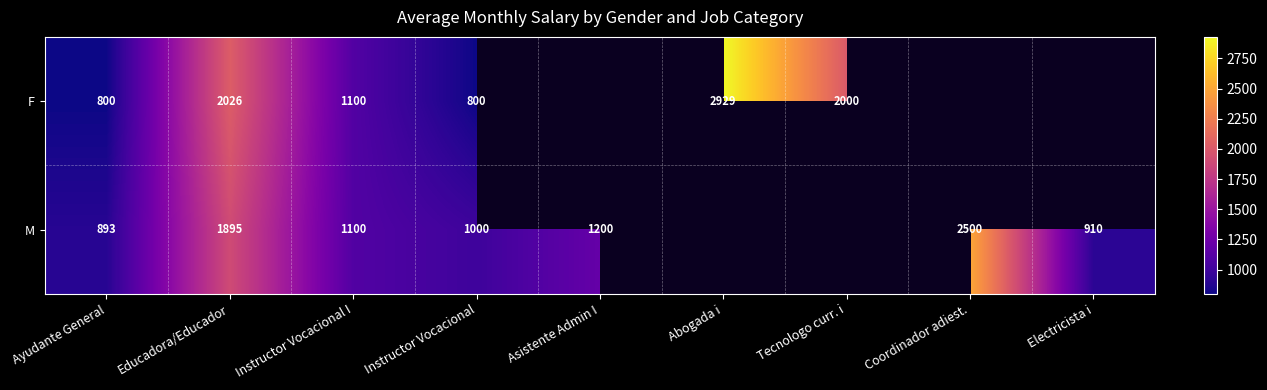

At how many categories does at least one series exceed 2742?

1